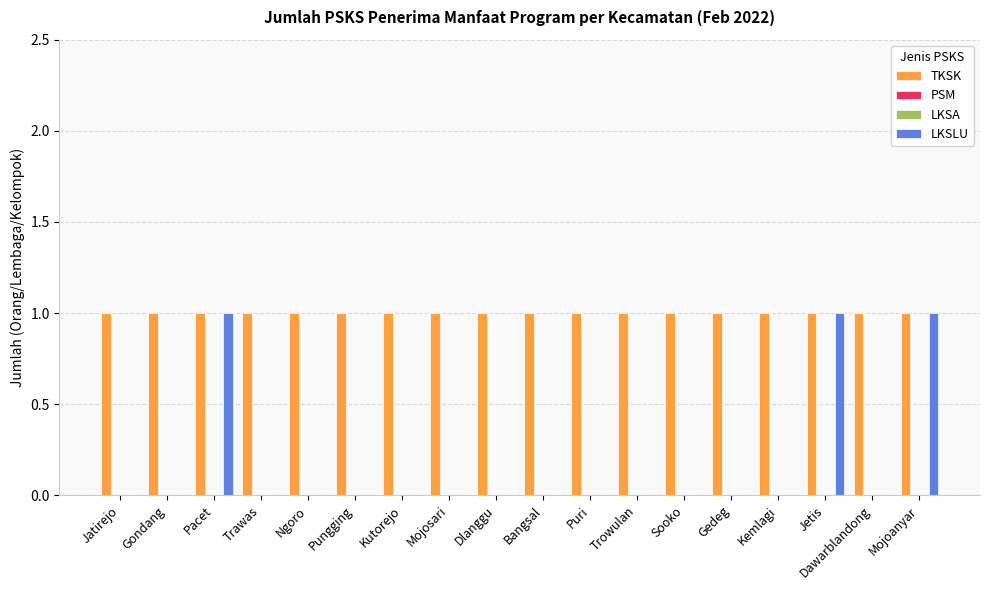

Which has a higher value, Gondang or Sooko?

Gondang